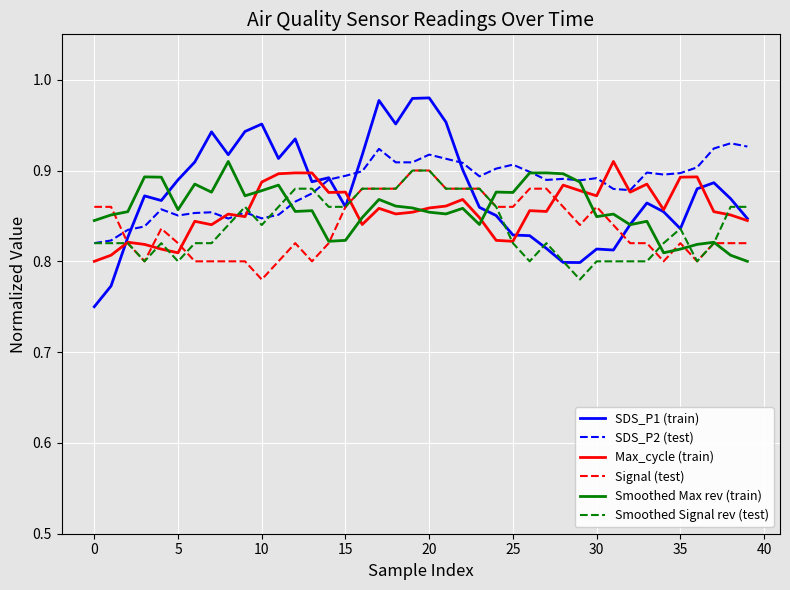

Does the chart have visible grid lines?

Yes